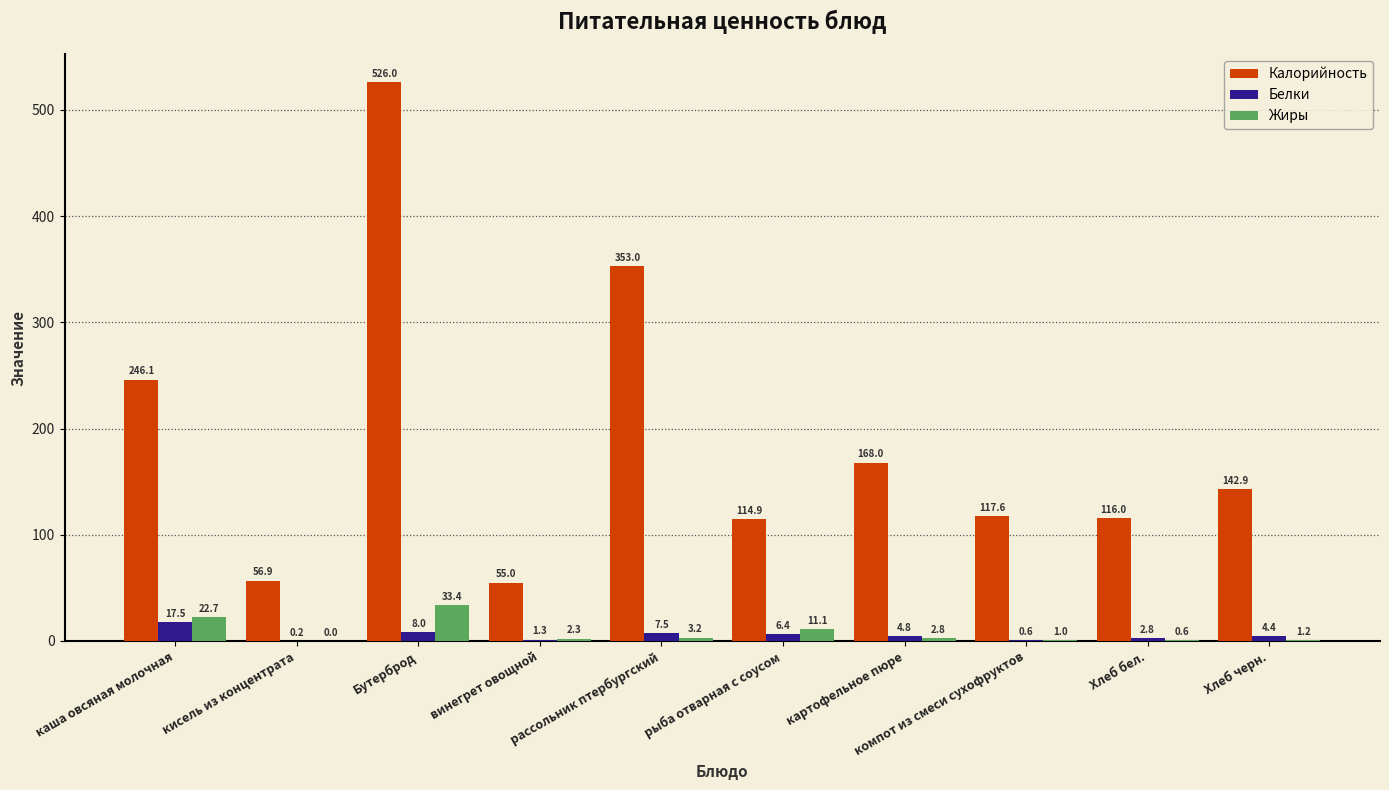

Reading left to right, extract all data points from this chart.

Калорийность: каша овсяная молочная=246.1	кисель из концентрата=56.9	Бутерброд=526.0	винегрет овощной=55.0	рассольник птербургский=353.0	рыба отварная с соусом=114.9	картофельное пюре=168.0	компот из смеси сухофруктов=117.6	Хлеб бел.=116.0	Хлеб черн.=142.9
Белки: каша овсяная молочная=17.5	кисель из концентрата=0.2	Бутерброд=8.0	винегрет овощной=1.3	рассольник птербургский=7.5	рыба отварная с соусом=6.4	картофельное пюре=4.8	компот из смеси сухофруктов=0.6	Хлеб бел.=2.8	Хлеб черн.=4.4
Жиры: каша овсяная молочная=22.7	кисель из концентрата=0.0	Бутерброд=33.4	винегрет овощной=2.3	рассольник птербургский=3.2	рыба отварная с соусом=11.1	картофельное пюре=2.8	компот из смеси сухофруктов=1.0	Хлеб бел.=0.6	Хлеб черн.=1.2